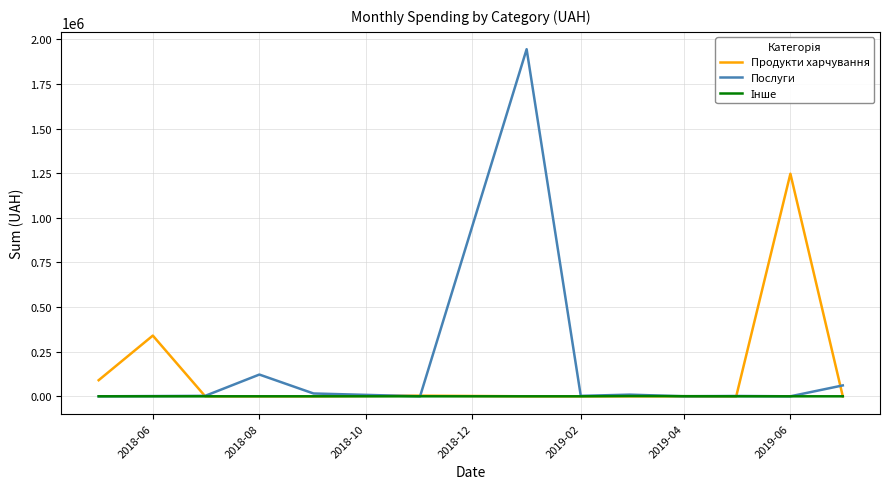

What is the maximum value shown in the chart?

1944370.4